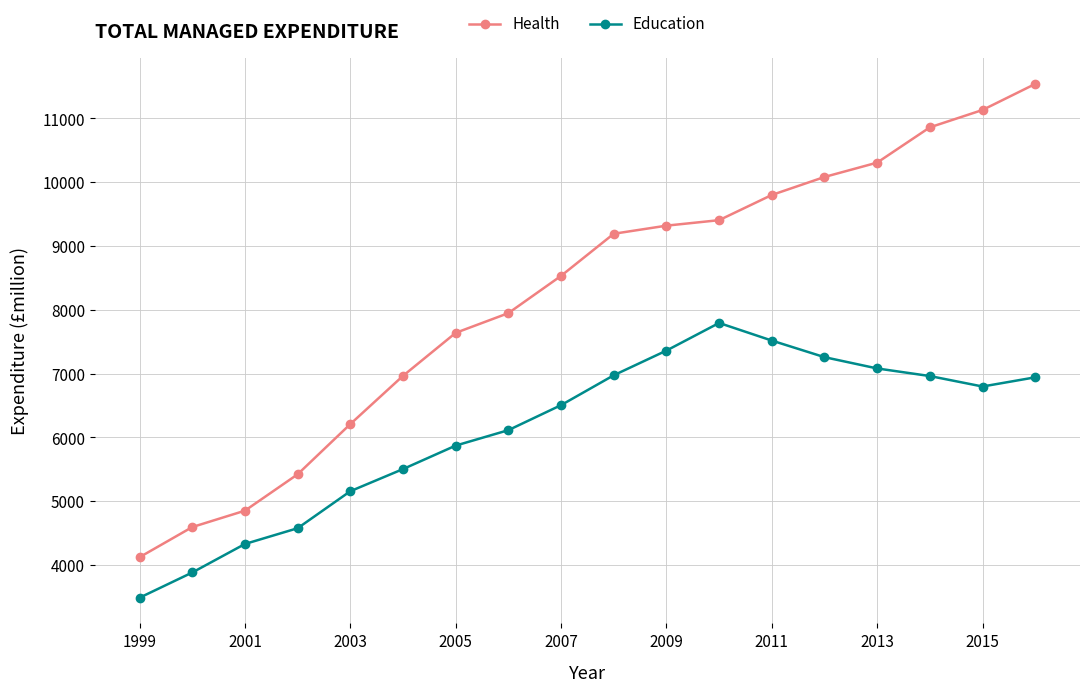

Which series has the widest spread of values?

Health